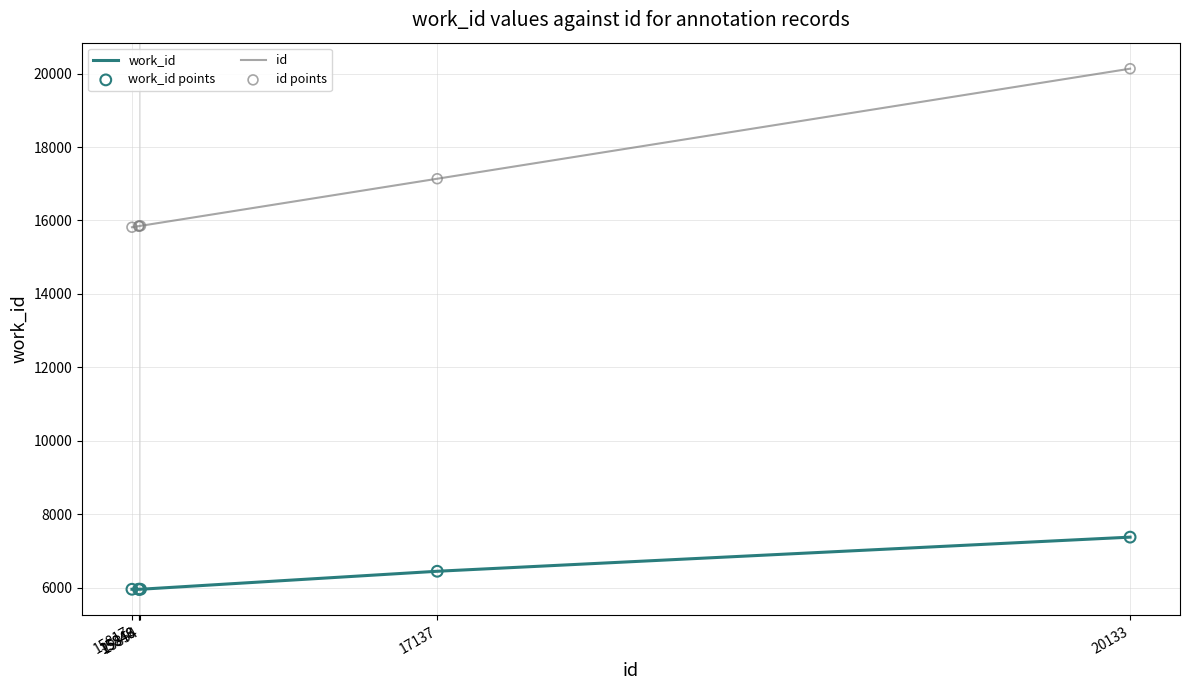

Which series has the largest total across all categories?

id